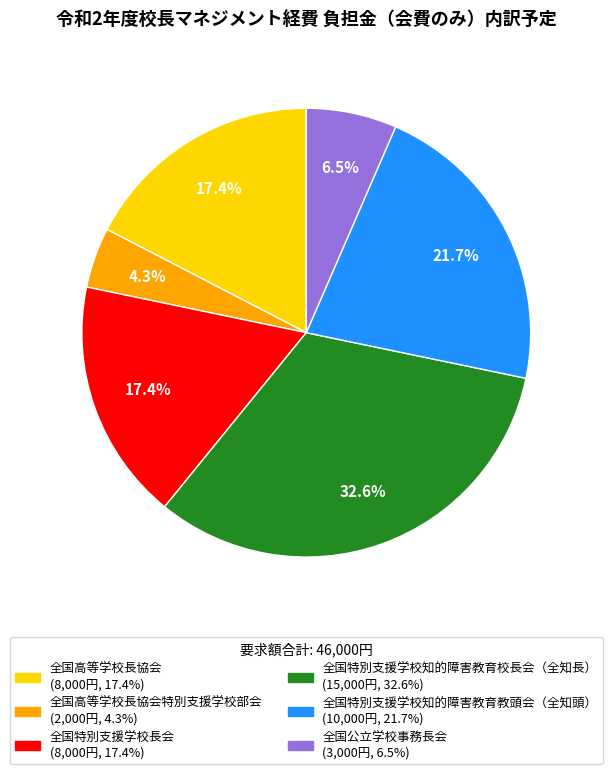

Is there a majority slice in this chart?

No